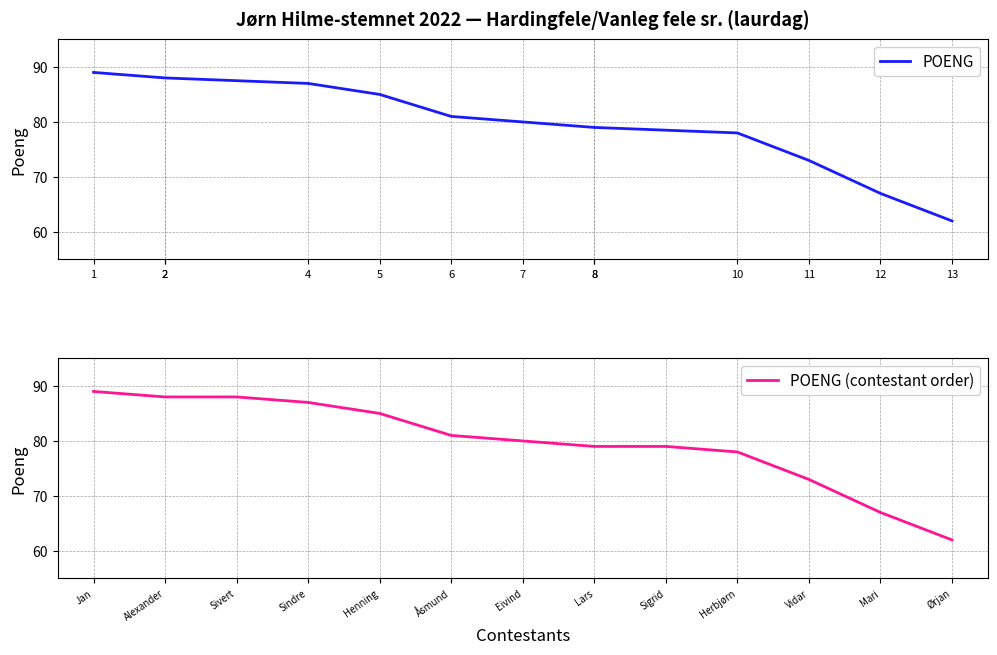

Where is POENG nearest to the value 75?

11